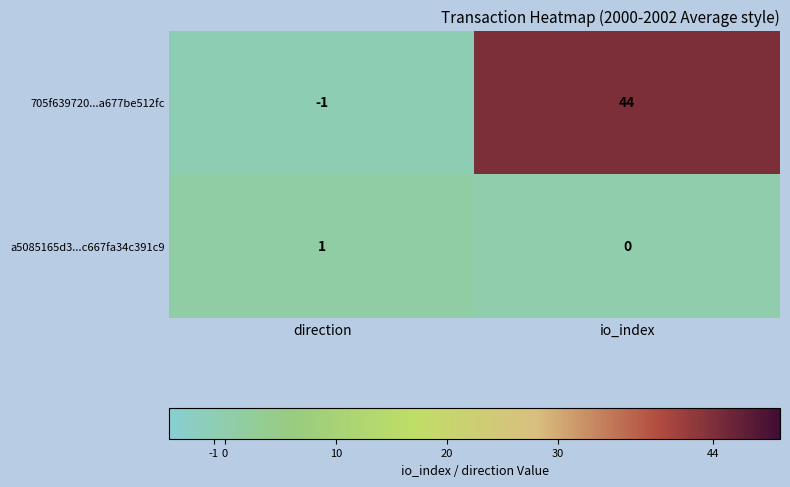

Reading right to left, transcribe all the data shown in this chart.

705f639720...a677be512fc: io_index=44	direction=-1
a5085165d3...c667fa34c391c9: io_index=0	direction=1